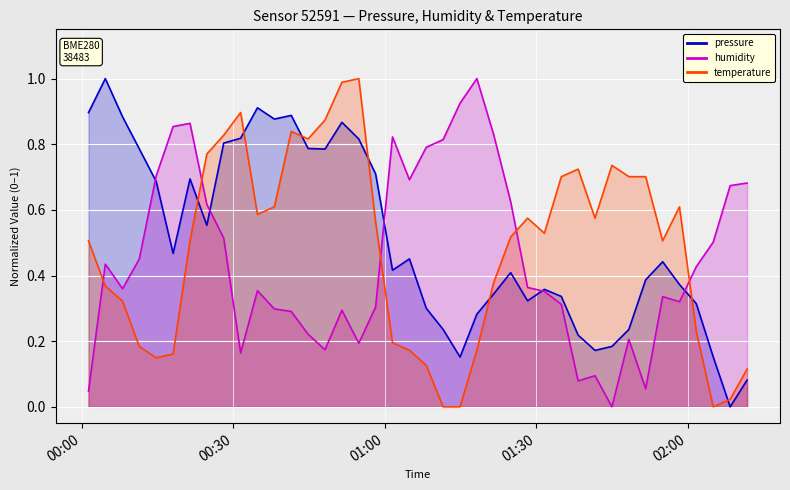

What is the sum of all temperature values?

19.3